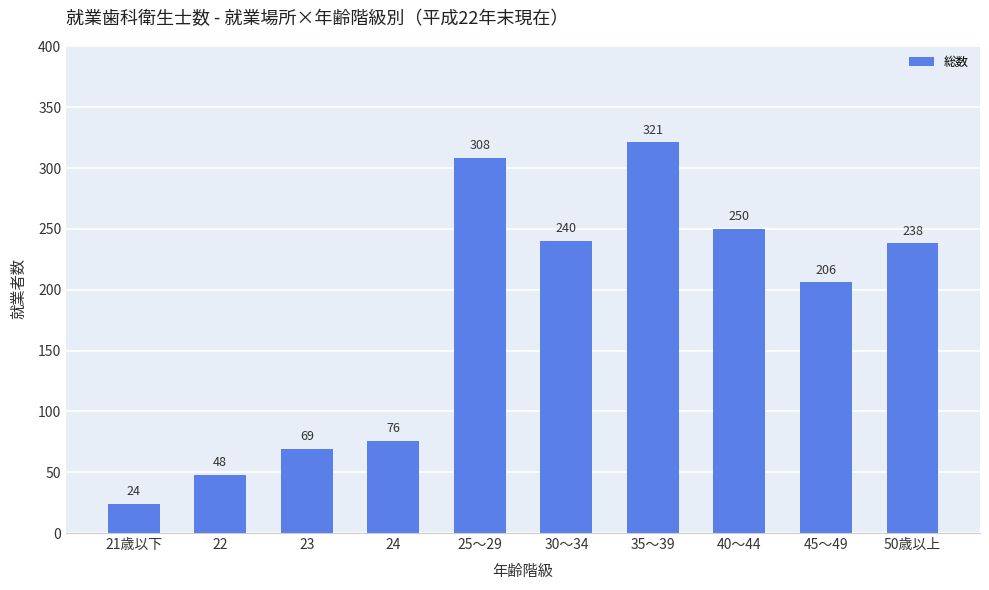

How many distinct data groups are displayed?

1